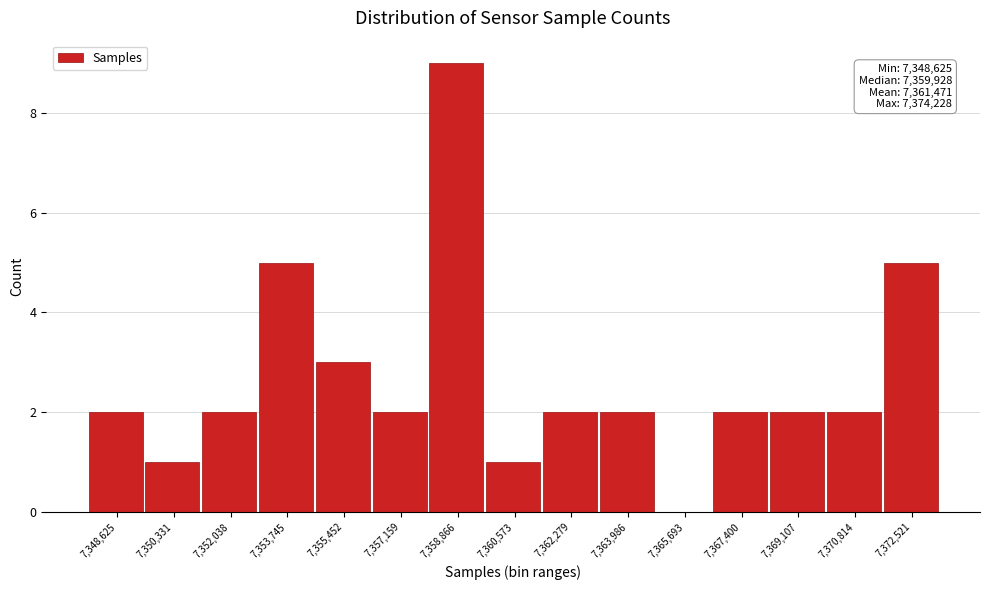

Reading left to right, list all the values displayed in this chart.

7,348,625=2	7,350,331=1	7,352,038=2	7,353,745=5	7,355,452=3	7,357,159=2	7,358,866=9	7,360,573=1	7,362,279=2	7,363,986=2	7,365,693=0	7,367,400=2	7,369,107=2	7,370,814=2	7,372,521=5